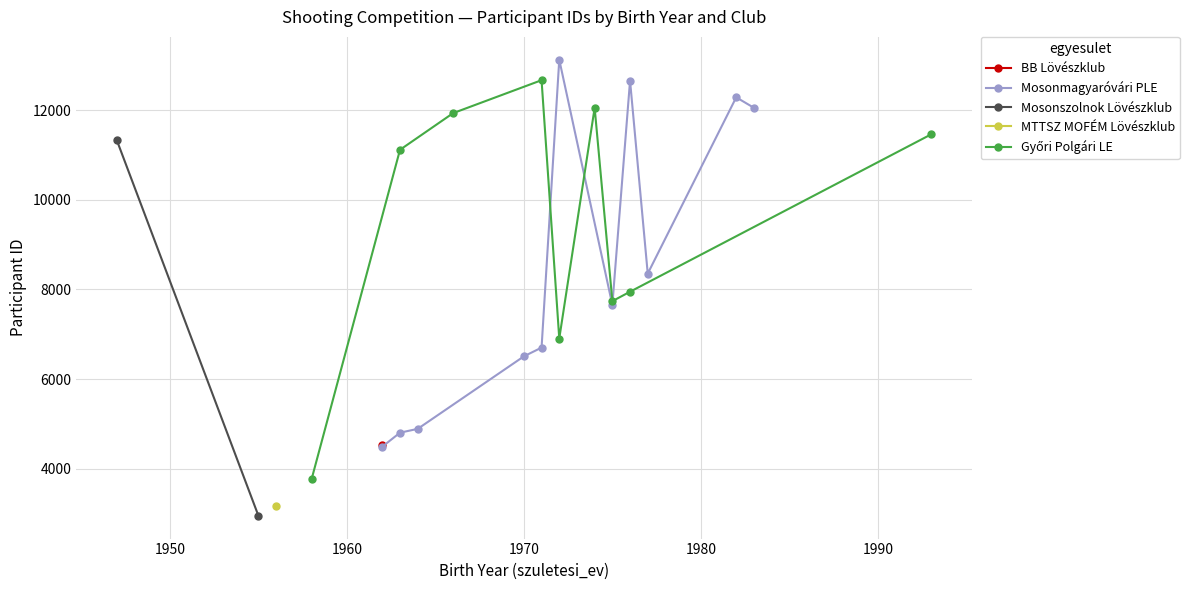

What is the value of the Mosonmagyaróvári PLE point at the 8th from the left?

12656.0